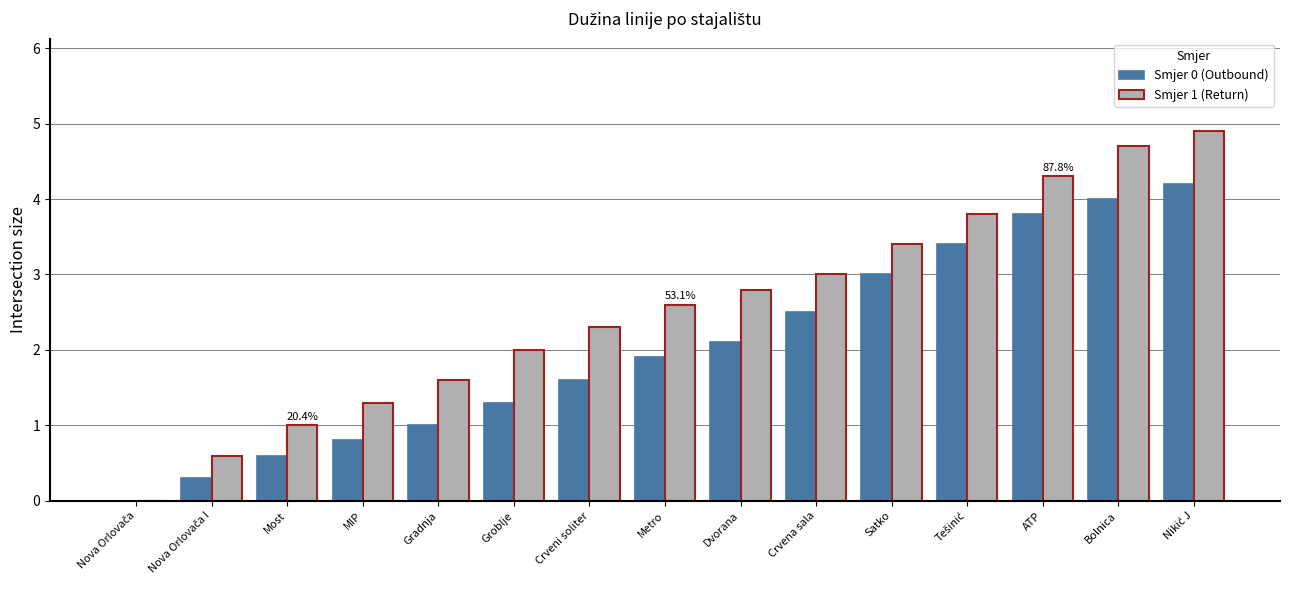

Which series changed the most between Most and Dvorana?

Smjer 1 (Return)